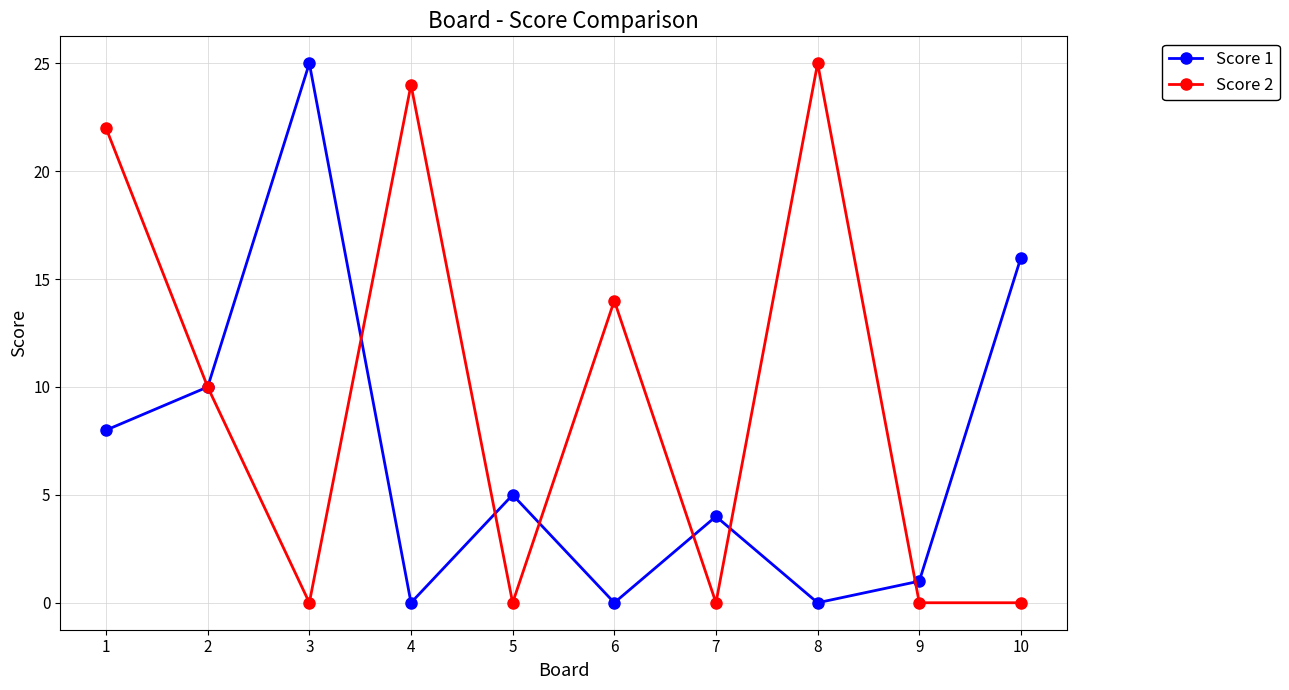

True or false: Score 1 has a value of 14 at 2.

False